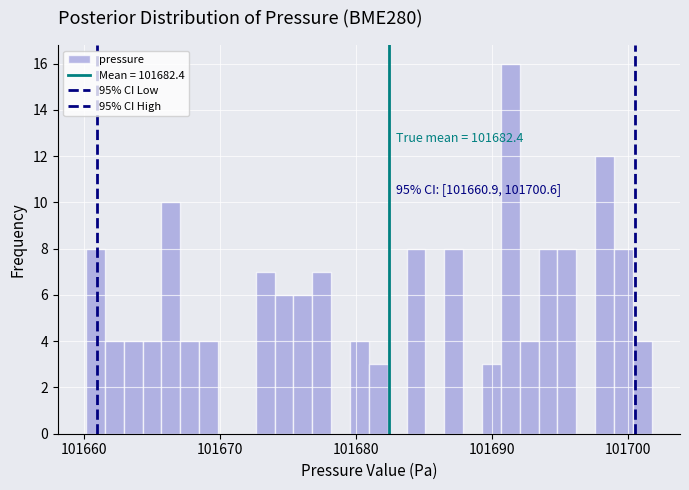

Read against the x-axis, roughly where is the centre of the tallest bar?

101691